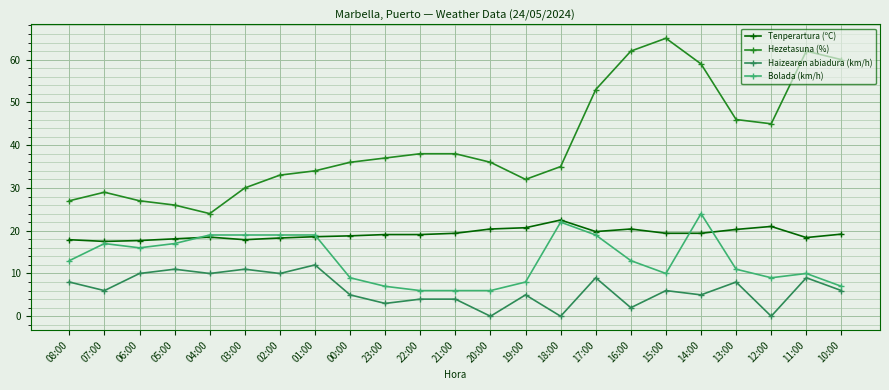

Which category has the lowest value in the Hezetasuna (%) series?

04:00